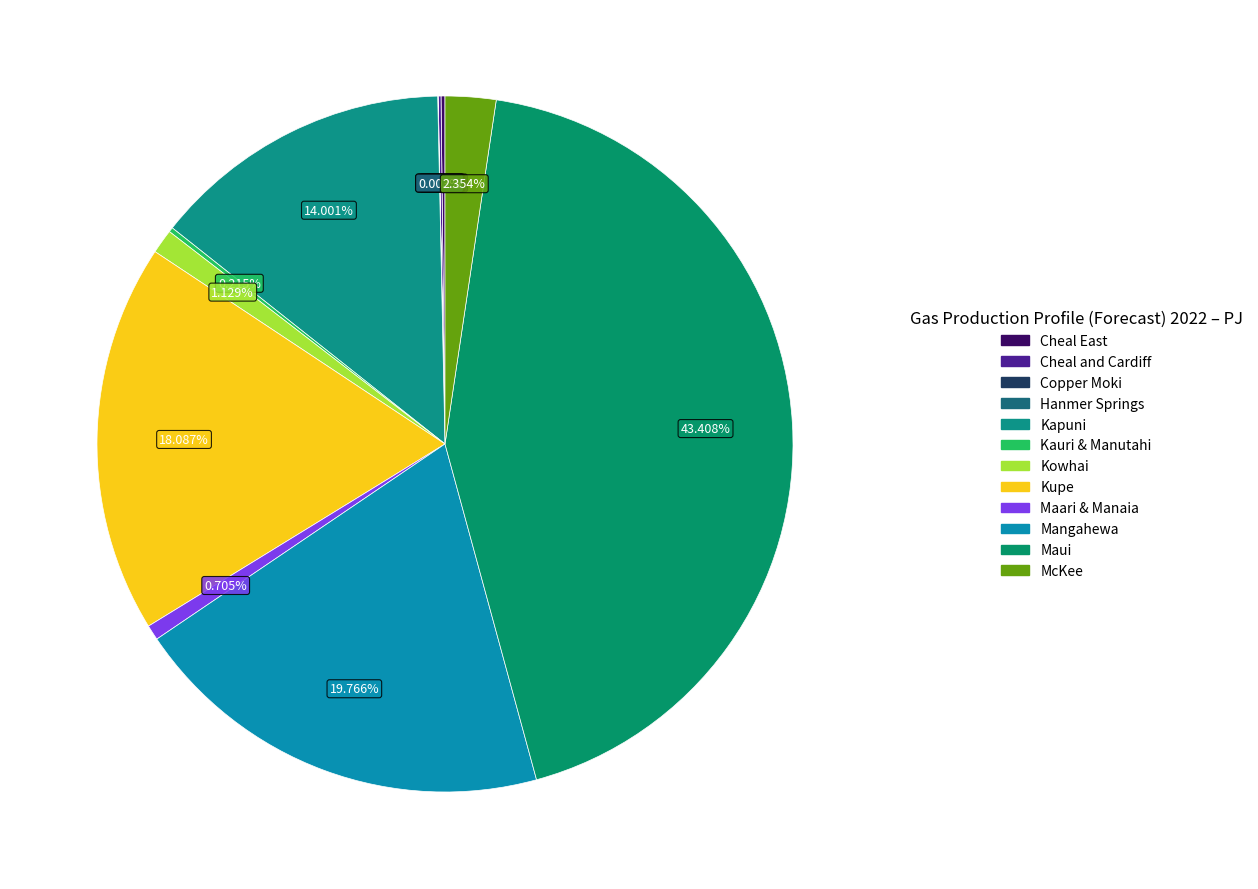

To the nearest percent, what is the combined percentage of McKee and Hanmer Springs?

2%